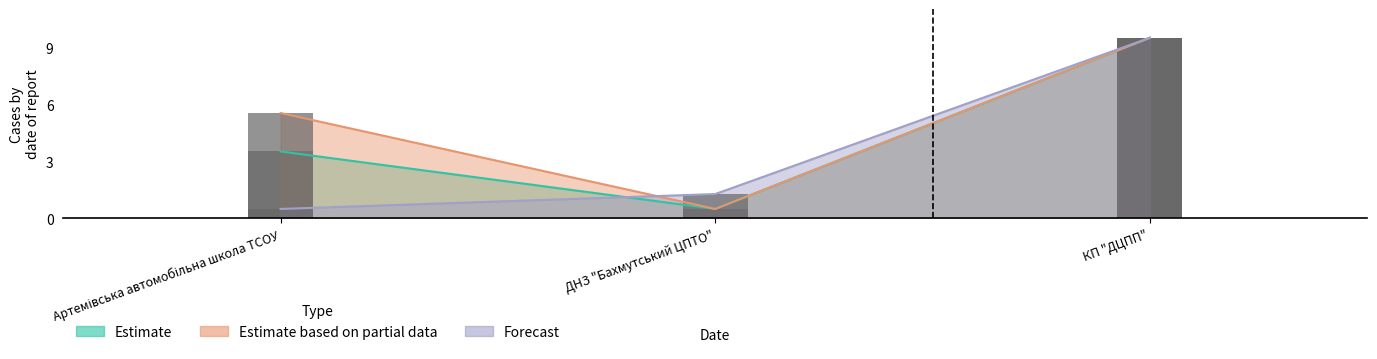

Which label corresponds to the smallest value in the chart?

ДНЗ "Бахмутський ЦПТО"